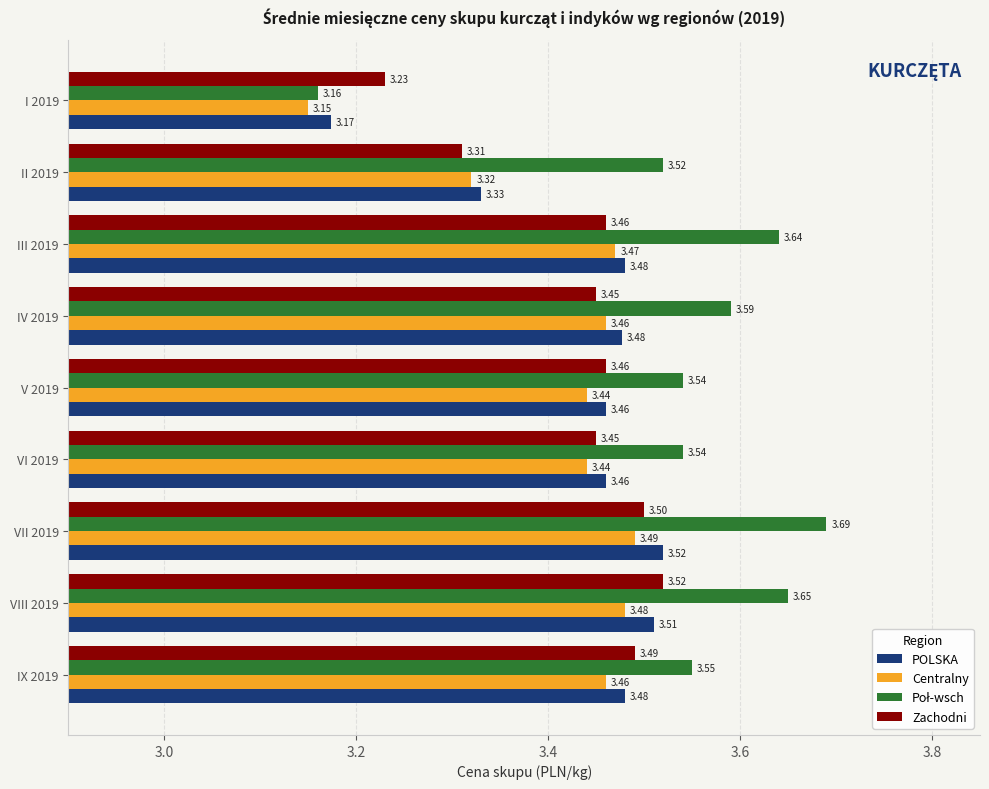

What is the difference between the second highest and minimum values in the POLSKA series?

0.3